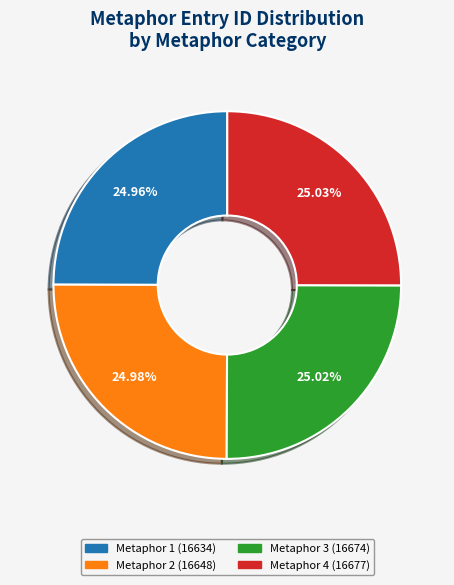

Does any single category account for the majority?

No